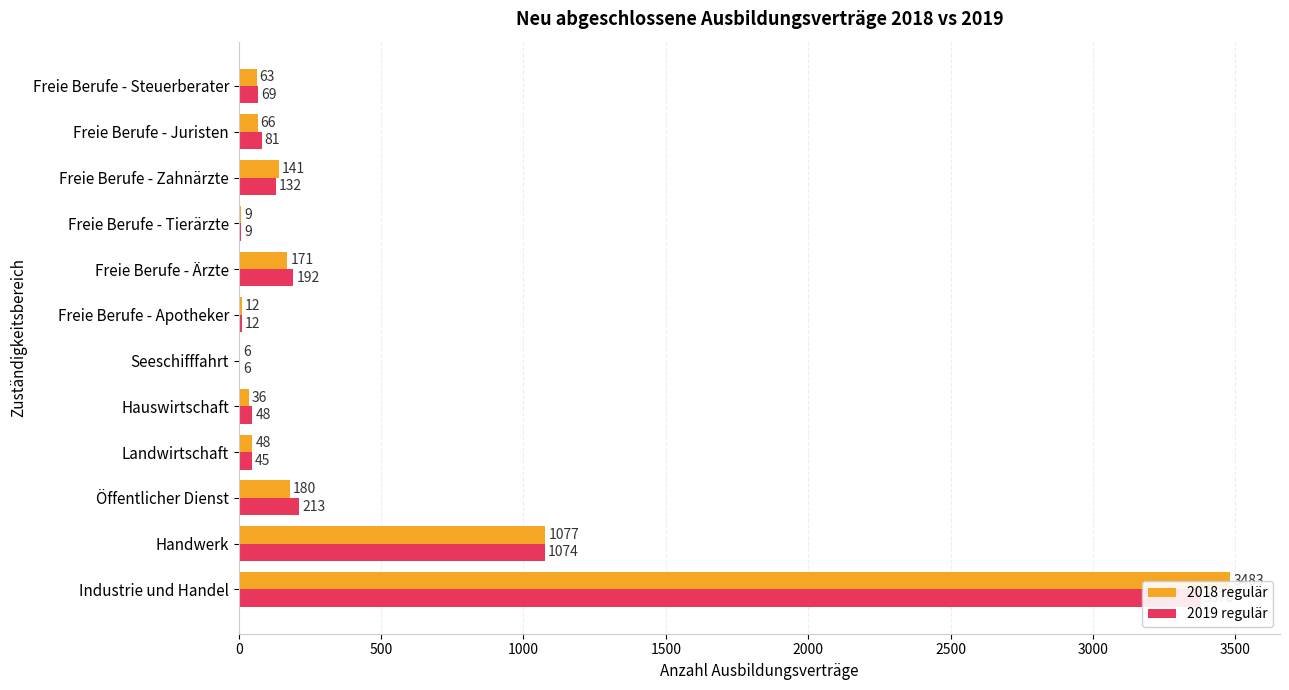

Between Freie Berufe - Zahnärzte and Freie Berufe - Ärzte, which is larger?

Freie Berufe - Ärzte